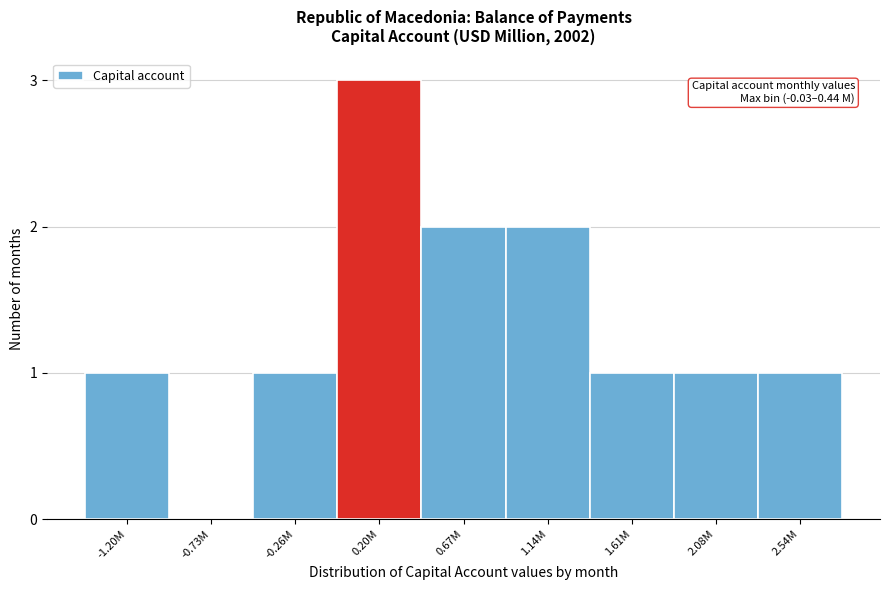

Reading left to right, extract all data points from this chart.

-1.20M=1	-0.73M=0	-0.26M=1	0.20M=3	0.67M=2	1.14M=2	1.61M=1	2.08M=1	2.54M=1